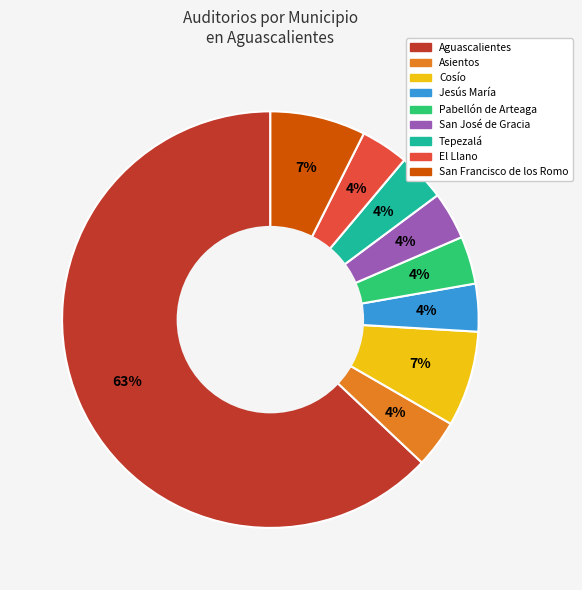

Does any single category account for the majority?

Yes